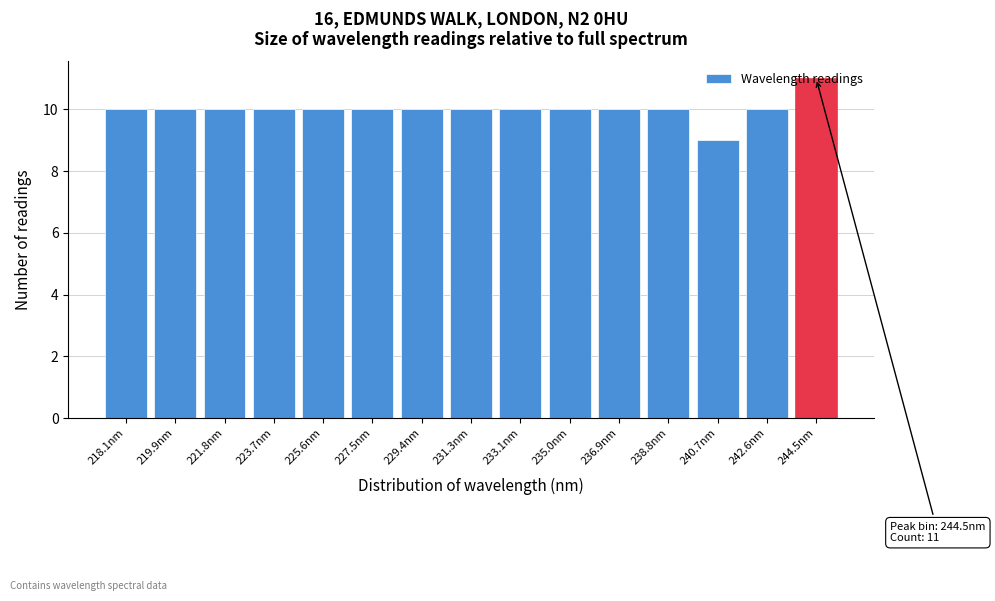

Is it true that the value at 244.5nm is 11?

True